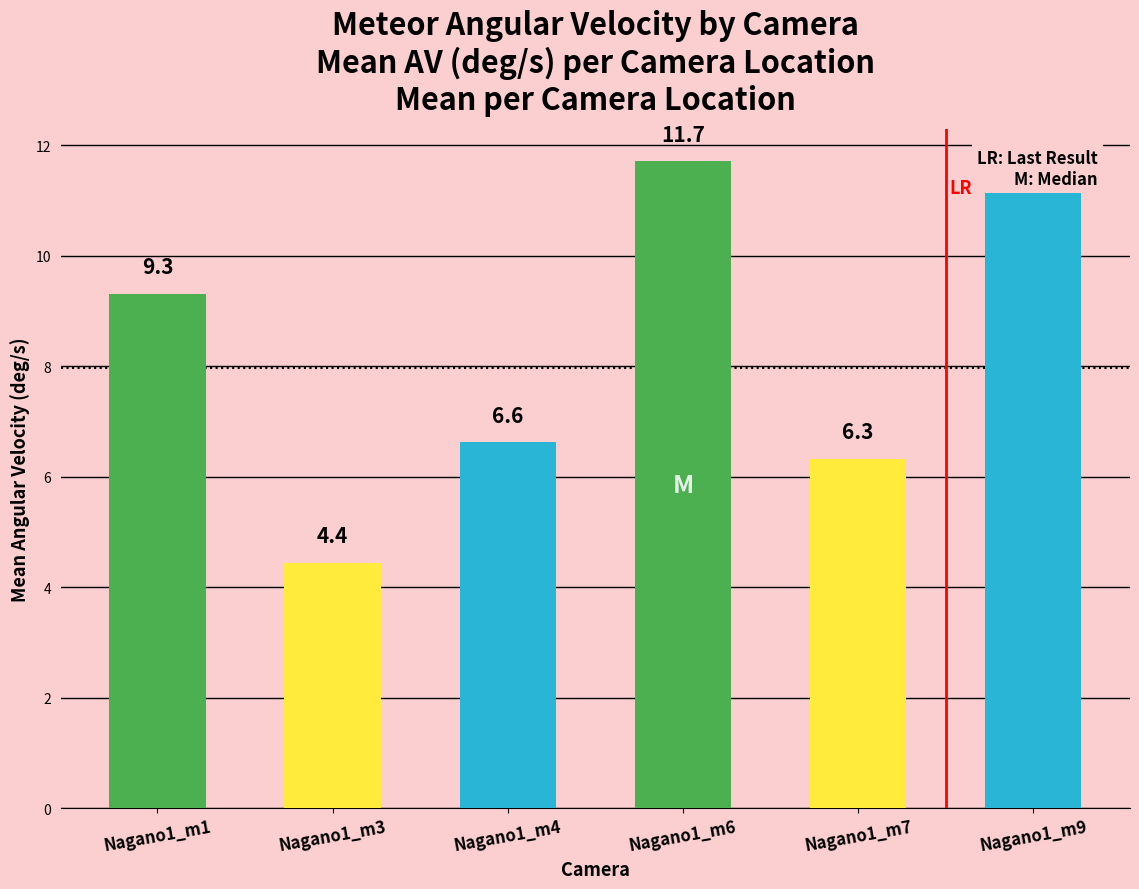

Are the bars grouped side by side (vs. stacked)?

No